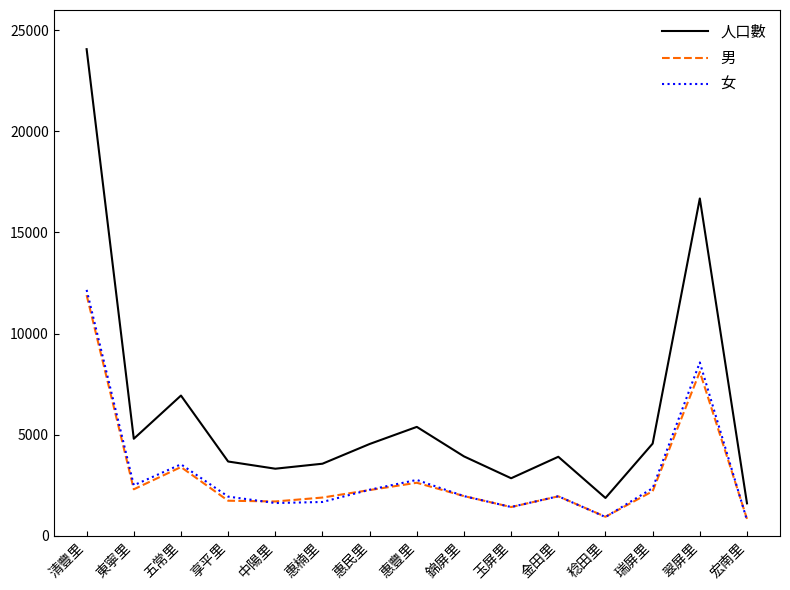

True or false: 女 has a value of 4423 at 翠屏里.

False